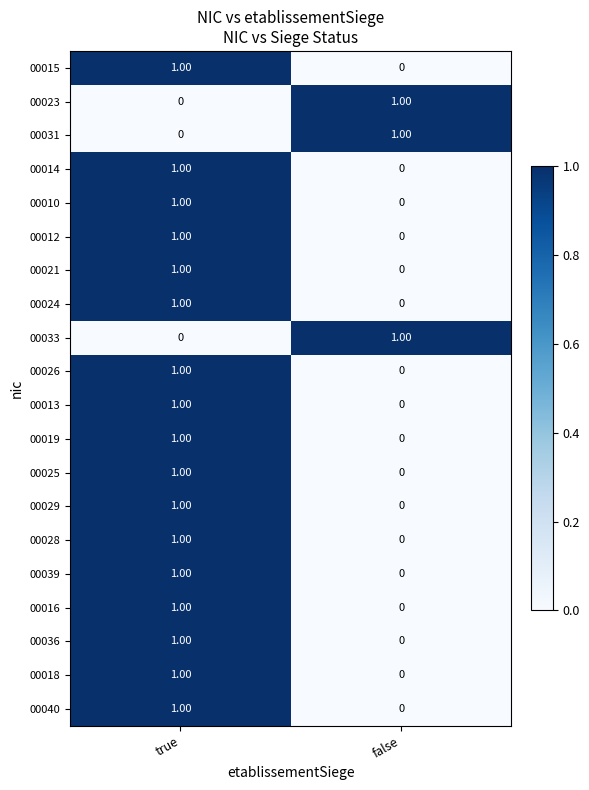

Count the number of categories in the chart.

2